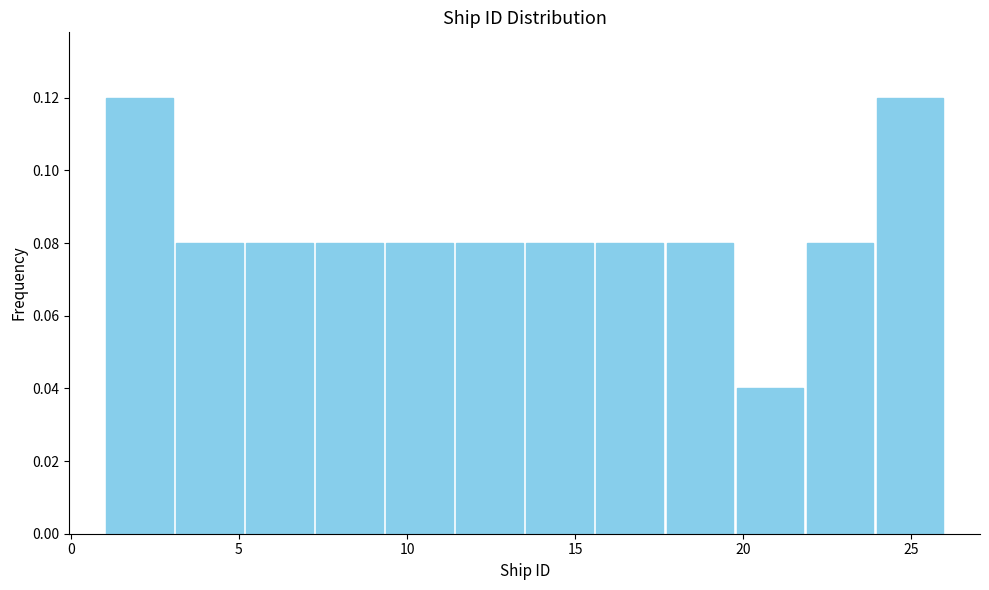

Reading left to right, transcribe this chart: for each bar, give the range it covers on the x-axis and its height. Neither the bar edges nor the heights are printed on the chart, so give them approximately, as read against the axes.

1.0 to 3.0: 0.12
3.0 to 5.0: 0.08
5.0 to 7.5: 0.08
7.5 to 9.5: 0.08
9.5 to 11.5: 0.08
11.5 to 13.5: 0.08
13.5 to 15.5: 0.08
15.5 to 17.5: 0.08
17.5 to 20.0: 0.08
20.0 to 22.0: 0.04
22.0 to 24.0: 0.08
24.0 to 26.0: 0.12